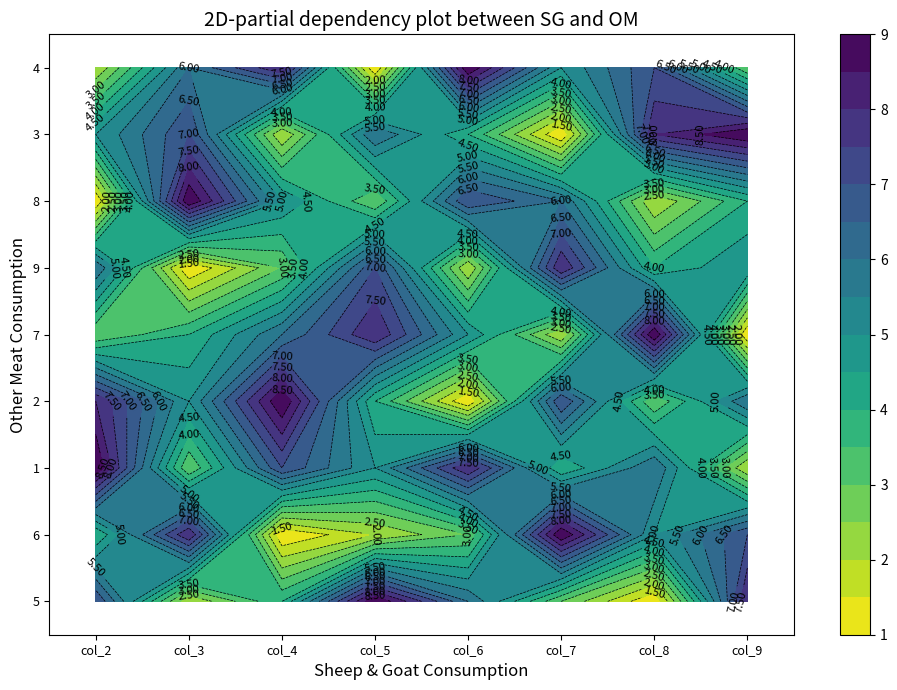

True or false: 1 has a value of 2 at col_6.

False